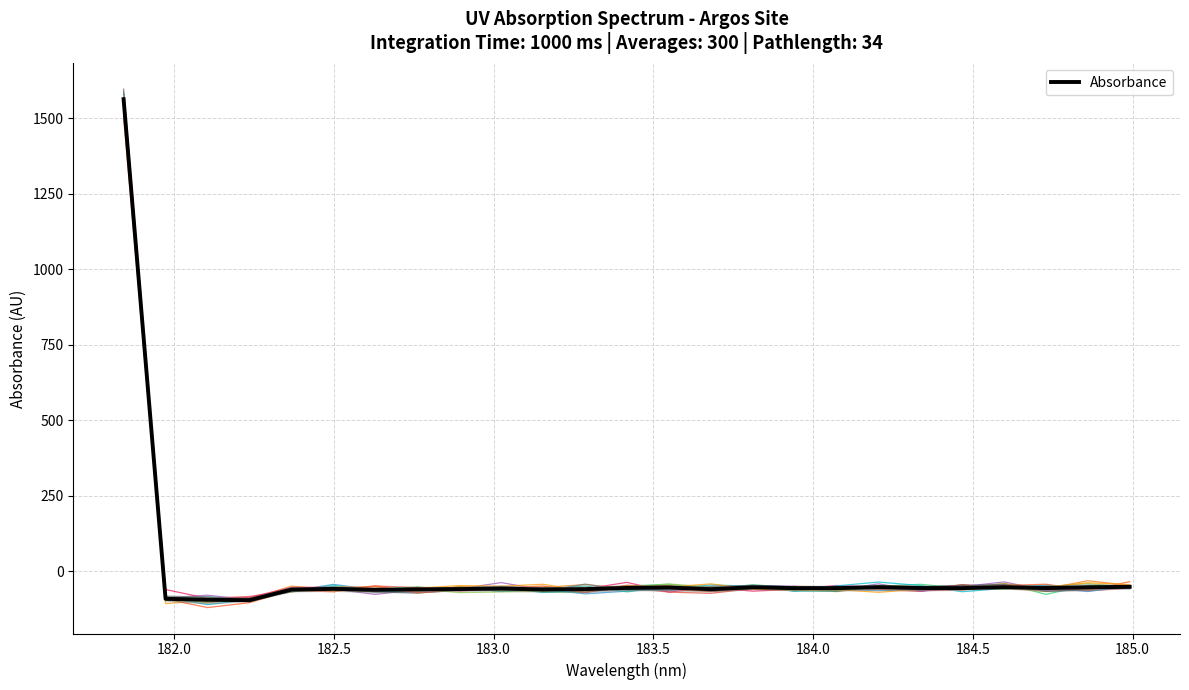

What is the minimum value for Absorbance?

-95.9